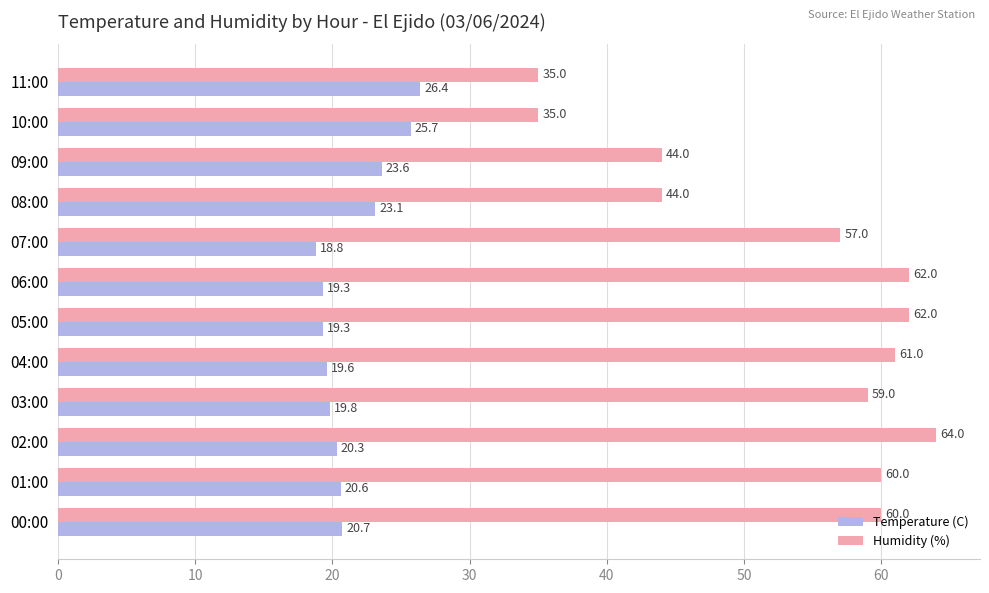

What is the average value of the Temperature (C) series?

21.4